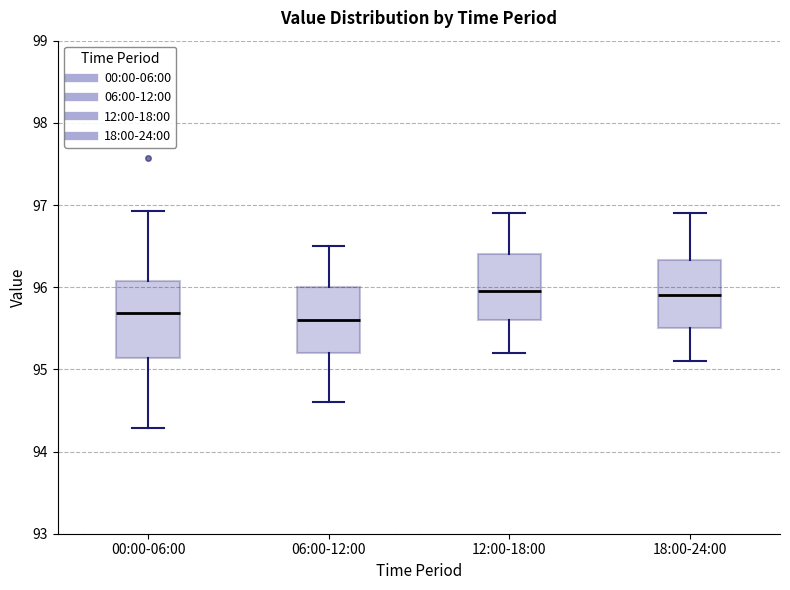

Reading left to right, transcribe this box plot: for each box, give where its median line is, the range the box spans, and where its two whiskers end, as read against the y-axis. The values are not printed on the chart, so give them approximately, as read against the axis.

00:00-06:00: median 95.7, box 95.1 to 96.1, whiskers 94.3 to 96.9
06:00-12:00: median 95.6, box 95.2 to 96.0, whiskers 94.6 to 96.5
12:00-18:00: median 96.0, box 95.6 to 96.4, whiskers 95.2 to 96.9
18:00-24:00: median 95.9, box 95.5 to 96.3, whiskers 95.1 to 96.9